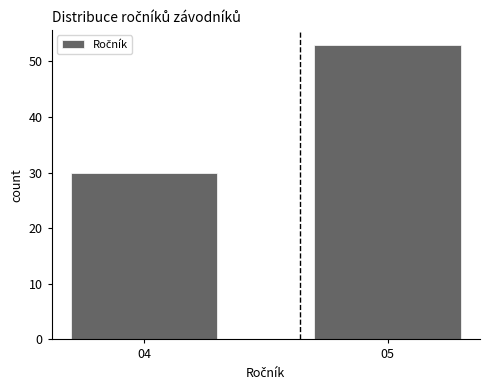

Reading left to right, extract all data points from this chart.

30	53